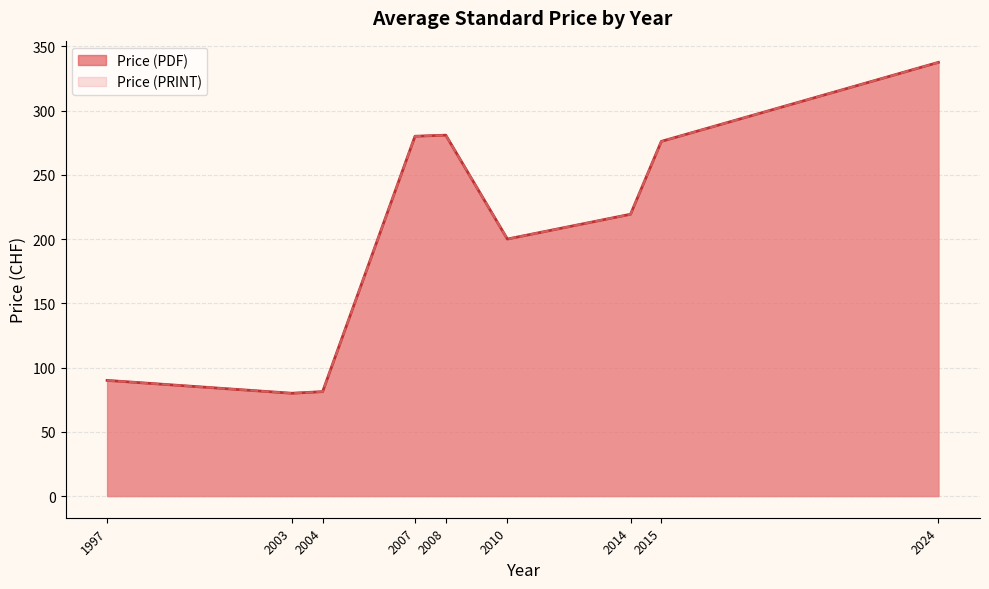

Does the chart have visible grid lines?

Yes